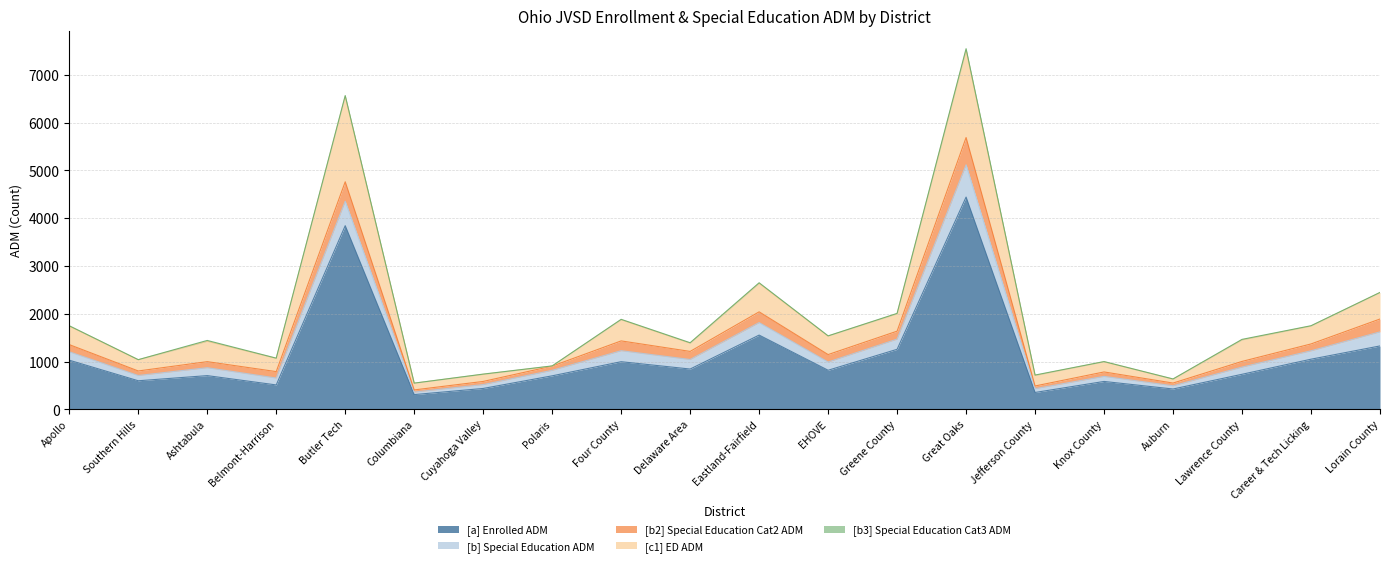

Which category has the lowest value across all series?

Columbiana